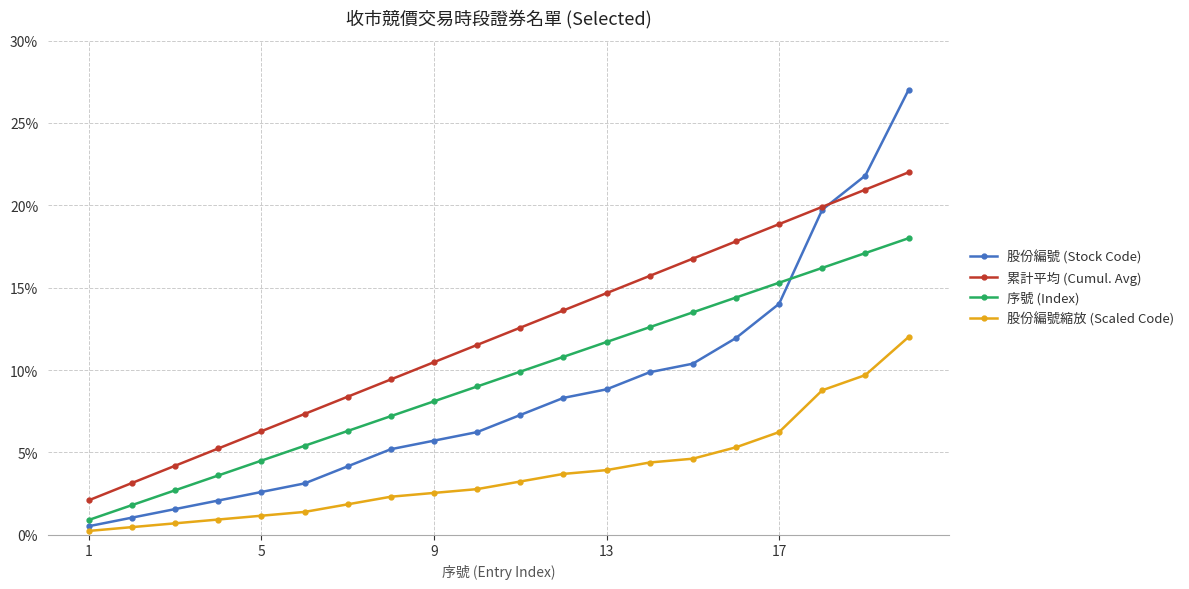

True or false: 累計平均 (Cumul. Avg) and 序號 (Index) intersect in this chart.

False